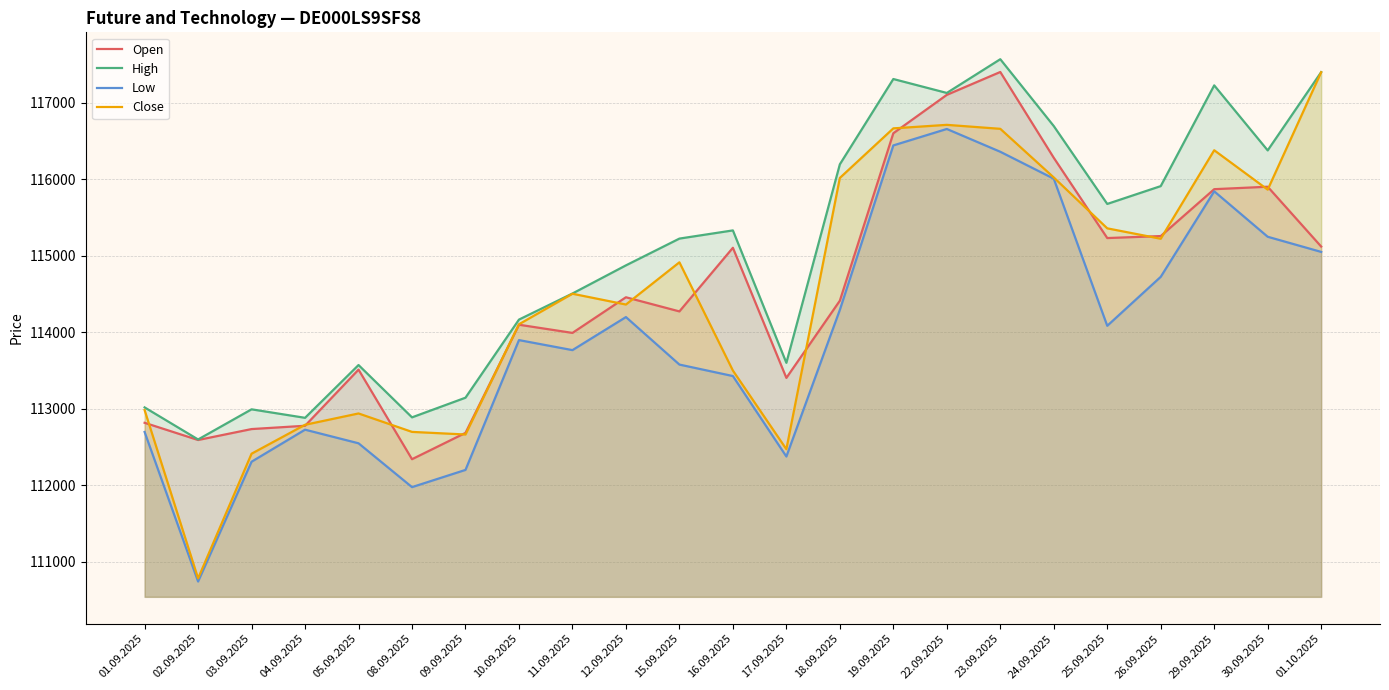

Reading left to right, extract all data points from this chart.

Open: 01.09.2025=112819	02.09.2025=112594	03.09.2025=112737	04.09.2025=112780	05.09.2025=113514	08.09.2025=112343	09.09.2025=112687	10.09.2025=114101	11.09.2025=113994	12.09.2025=114460	15.09.2025=114275	16.09.2025=115107	17.09.2025=113406	18.09.2025=114415	19.09.2025=116604	22.09.2025=117106	23.09.2025=117405	24.09.2025=116283	25.09.2025=115234	26.09.2025=115260	29.09.2025=115873	30.09.2025=115905	01.10.2025=115123
High: 01.09.2025=113020	02.09.2025=112601	03.09.2025=112995	04.09.2025=112884	05.09.2025=113574	08.09.2025=112890	09.09.2025=113147	10.09.2025=114168	11.09.2025=114509	12.09.2025=114877	15.09.2025=115227	16.09.2025=115334	17.09.2025=113603	18.09.2025=116198	19.09.2025=117313	22.09.2025=117131	23.09.2025=117572	24.09.2025=116698	25.09.2025=115680	26.09.2025=115913	29.09.2025=117230	30.09.2025=116380	01.10.2025=117403
Low: 01.09.2025=112699	02.09.2025=110744	03.09.2025=112310	04.09.2025=112729	05.09.2025=112551	08.09.2025=111978	09.09.2025=112203	10.09.2025=113900	11.09.2025=113769	12.09.2025=114201	15.09.2025=113580	16.09.2025=113430	17.09.2025=112378	18.09.2025=114295	19.09.2025=116445	22.09.2025=116660	23.09.2025=116362	24.09.2025=116010	25.09.2025=114087	26.09.2025=114727	29.09.2025=115845	30.09.2025=115251	01.10.2025=115053
Close: 01.09.2025=112985	02.09.2025=110785	03.09.2025=112415	04.09.2025=112793	05.09.2025=112941	08.09.2025=112700	09.09.2025=112666	10.09.2025=114107	11.09.2025=114506	12.09.2025=114365	15.09.2025=114917	16.09.2025=113502	17.09.2025=112474	18.09.2025=116020	19.09.2025=116668	22.09.2025=116714	23.09.2025=116662	24.09.2025=116026	25.09.2025=115361	26.09.2025=115225	29.09.2025=116382	30.09.2025=115867	01.10.2025=117402